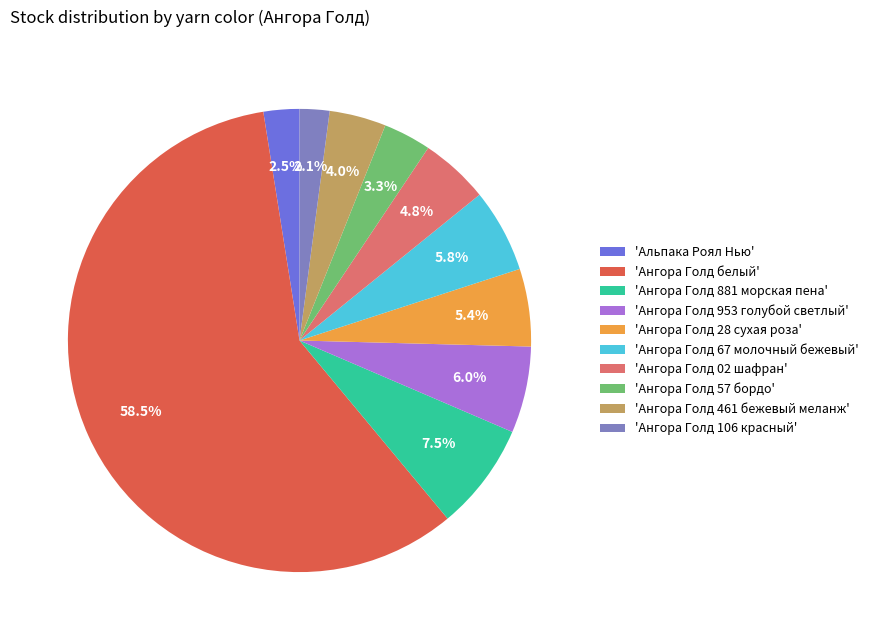

Which slice is the largest?

'Ангора Голд белый'